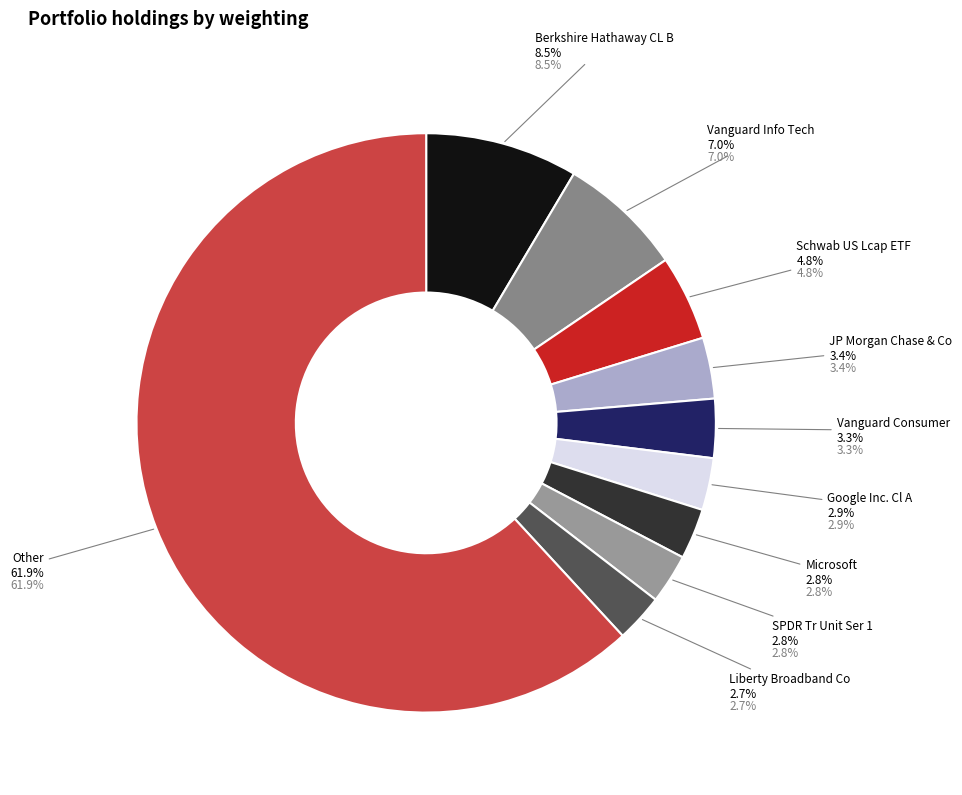

Which category accounts for the majority?

Other